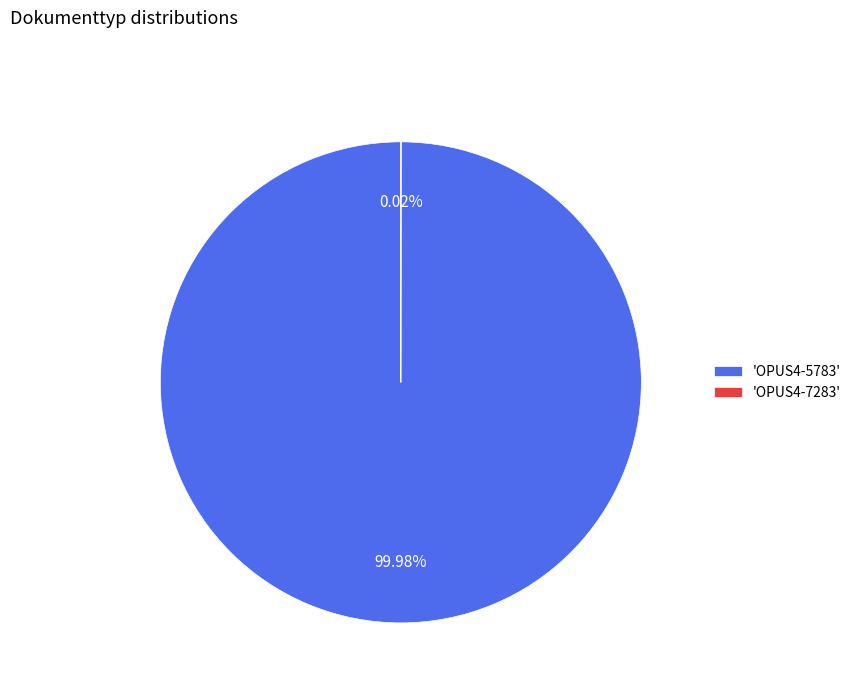

Is there a majority slice in this chart?

Yes